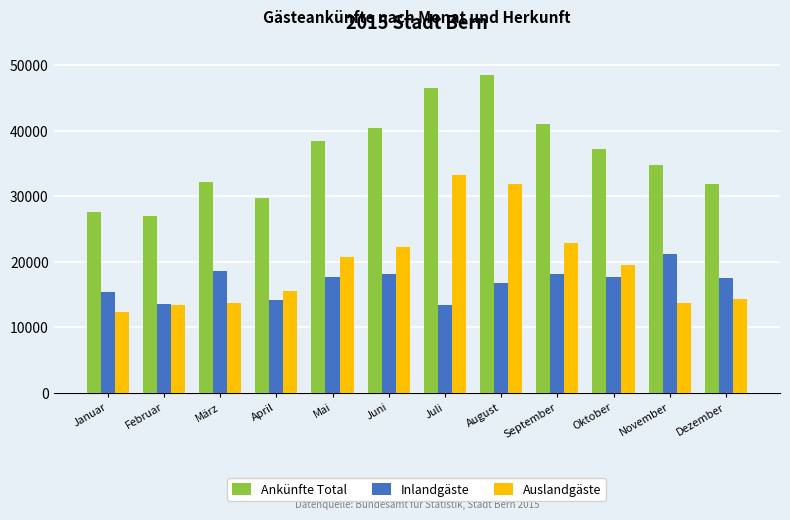

At which category is the sum across all series the highest?

August